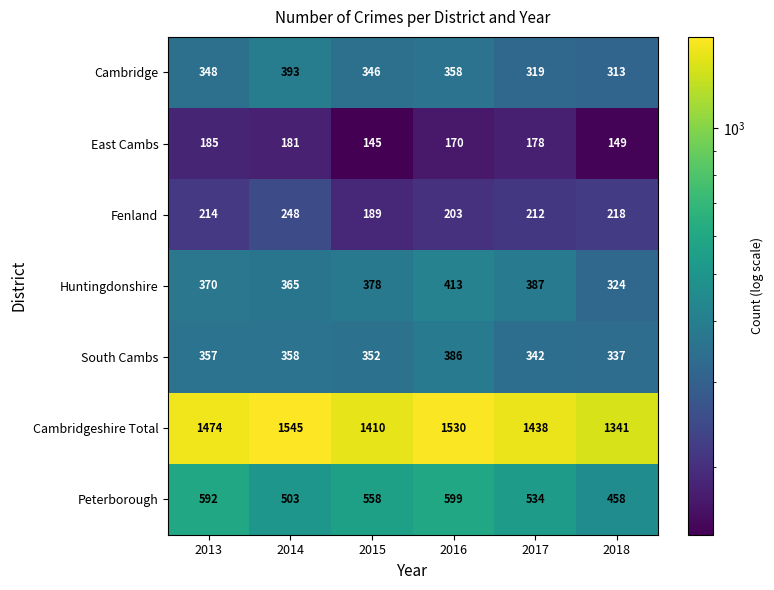

The South Cambs series shows 493 at 2014. True or false?

False